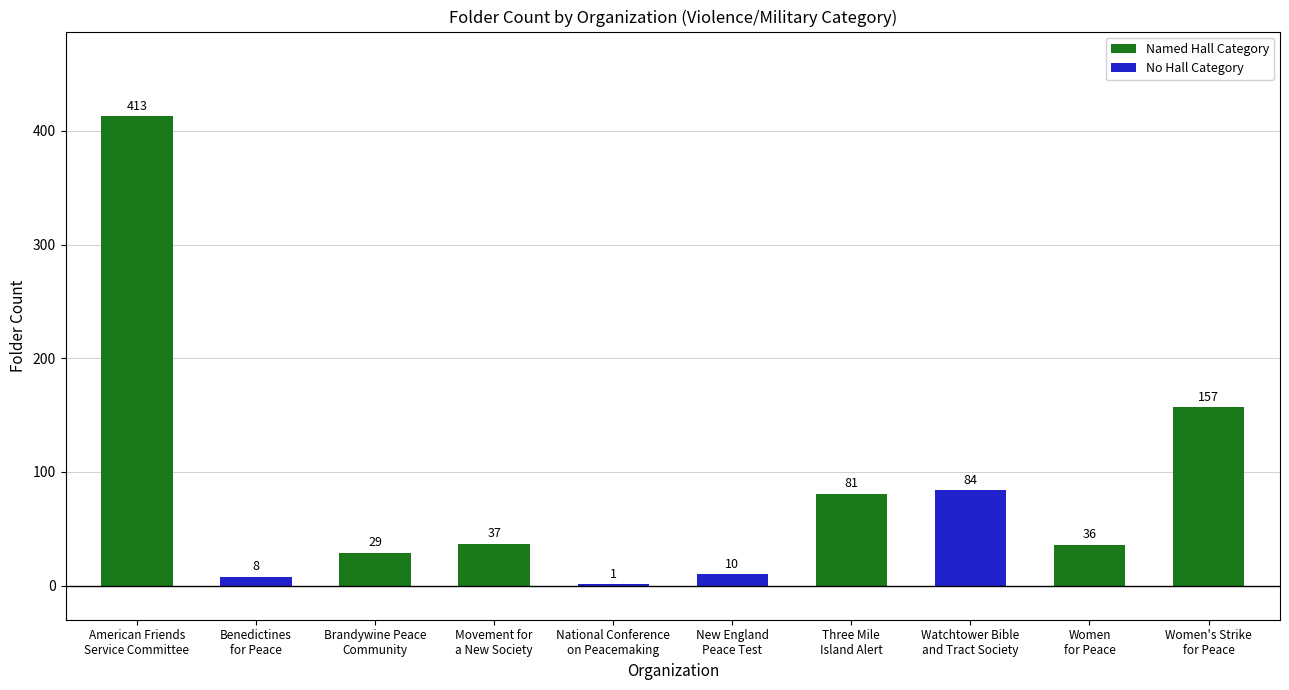

What is the ratio of the value at Movement for
a New Society to the value at National Conference
on Peacemaking?

37.0